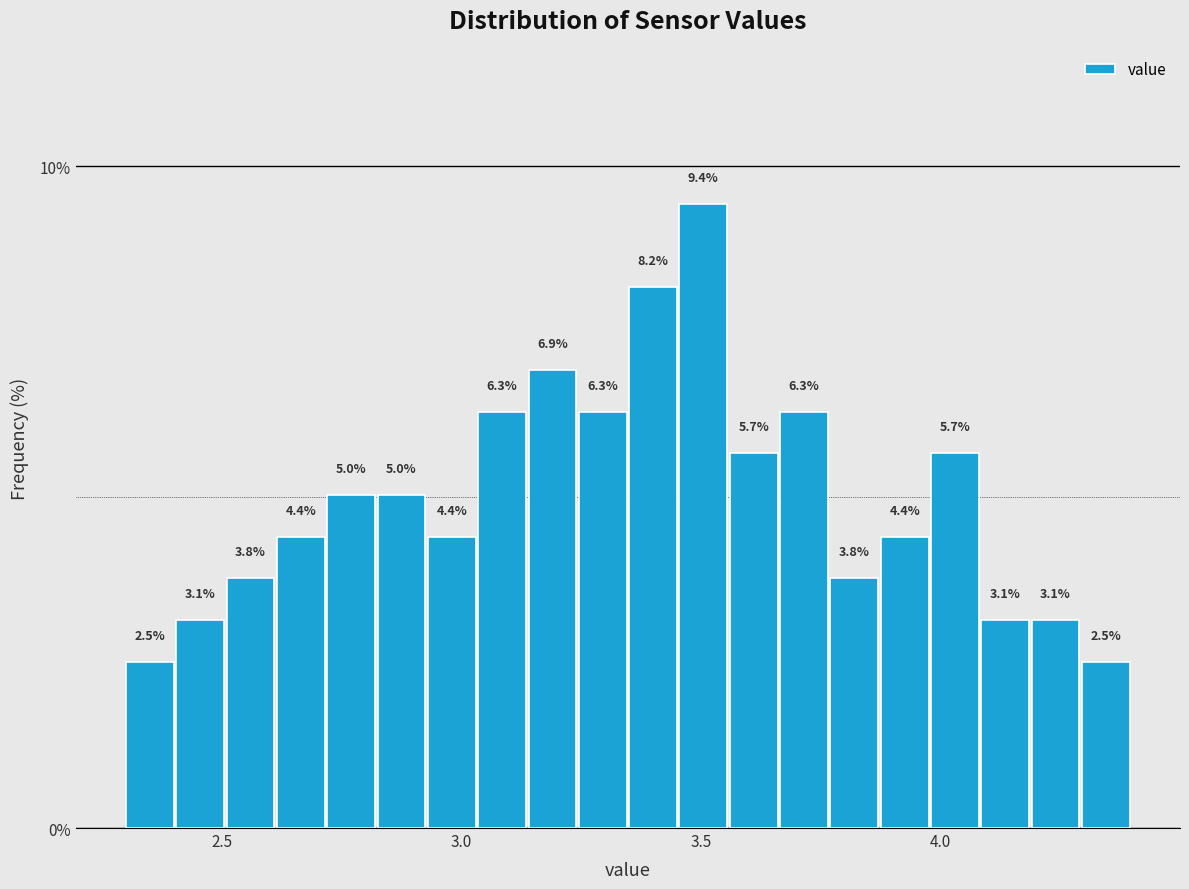

Read against the x-axis, roughly where is the centre of the tallest bar?

3.50